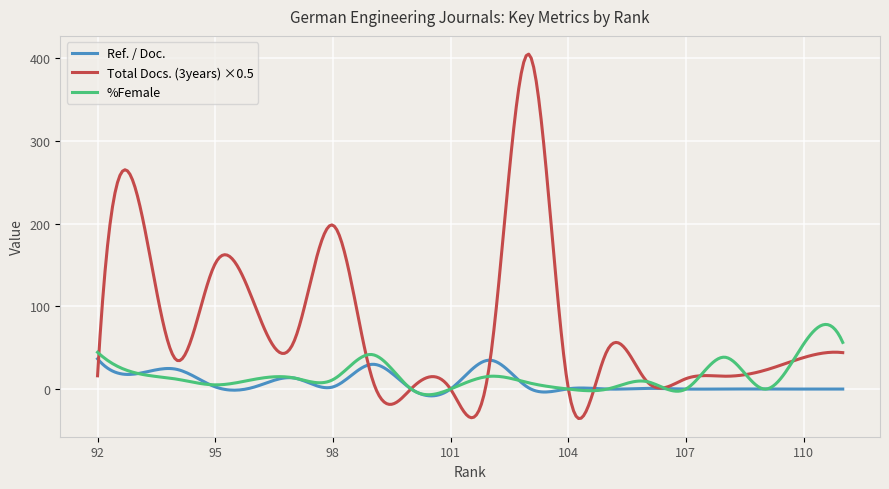

Does the chart display data point markers on the line(s)?

No